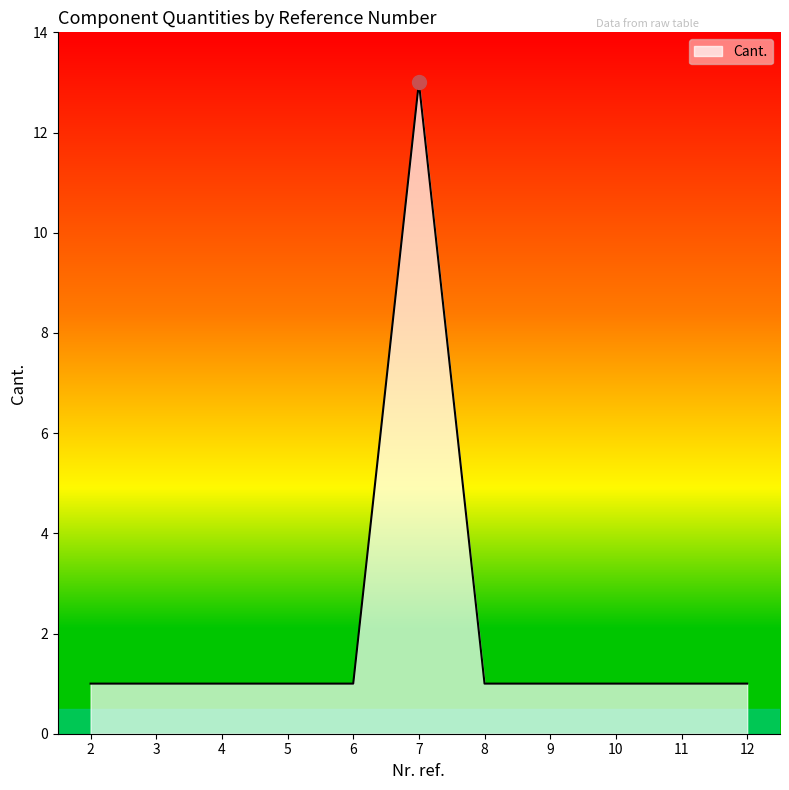

Is it true that the value at 10 is 1?

True